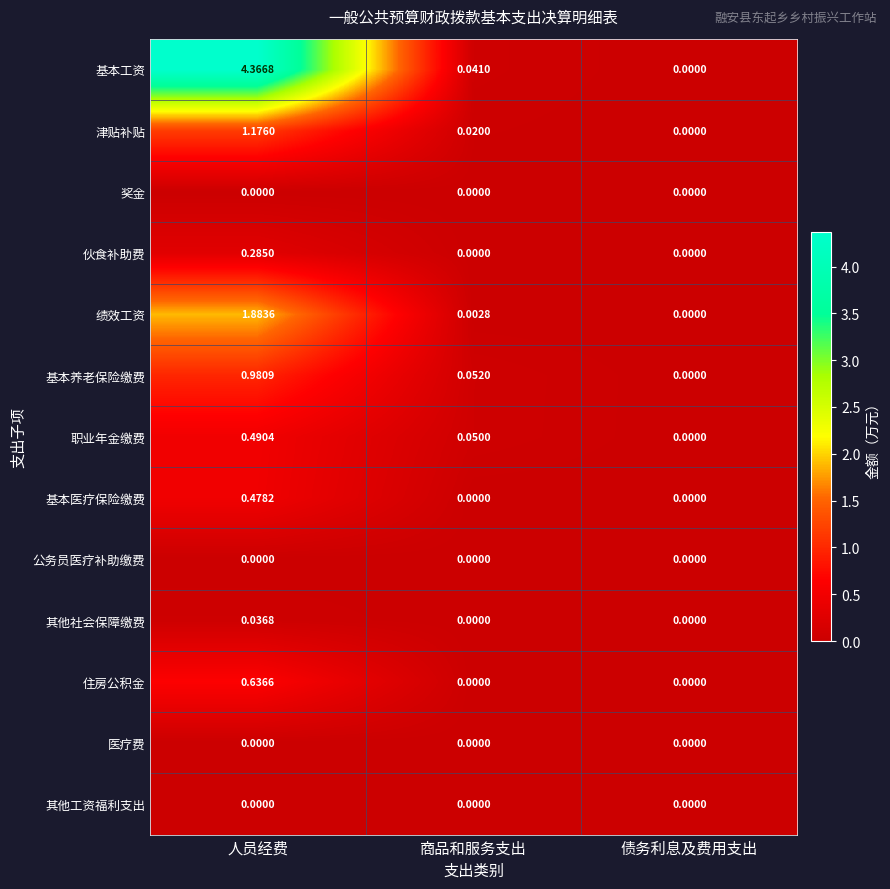

Which series changed the most between 商品和服务支出 and 债务利息及费用支出?

基本养老保险缴费